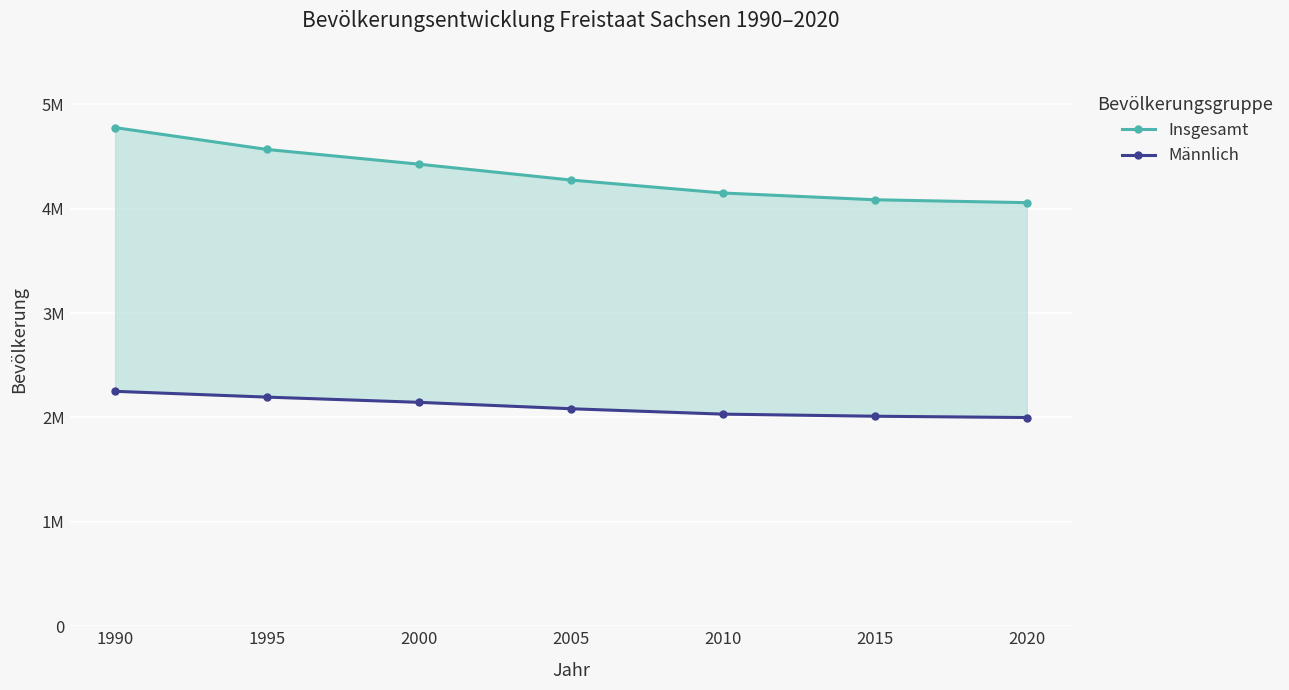

True or false: Insgesamt and Männlich intersect in this chart.

False